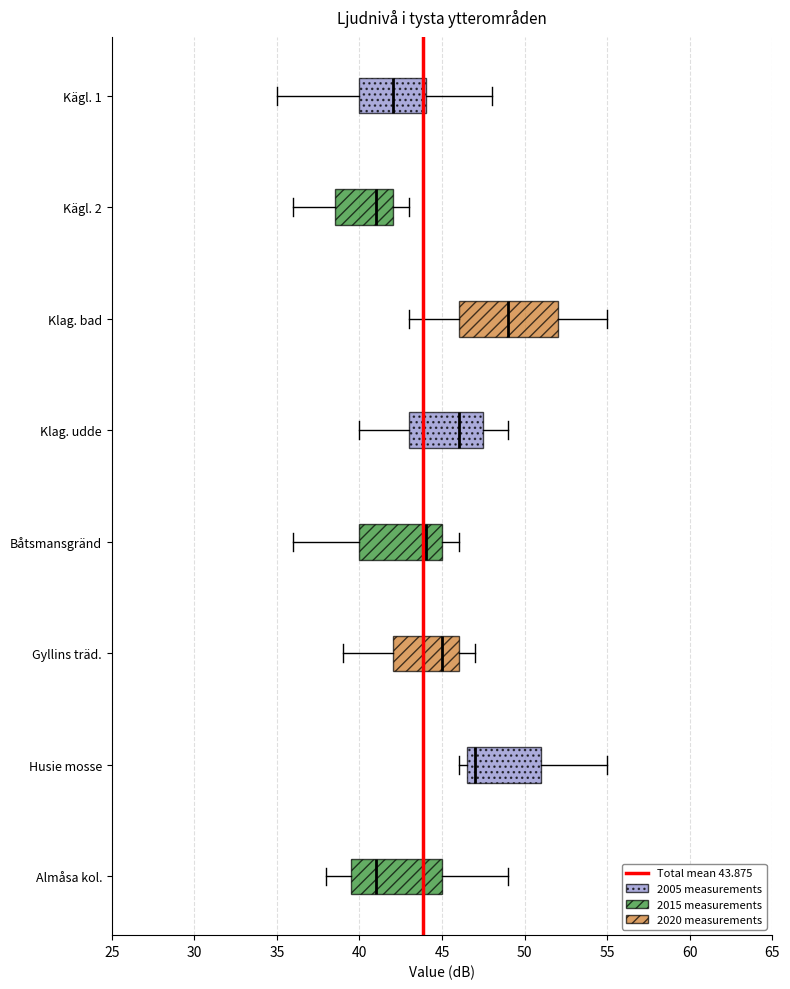

Reading bottom to top, read every box against the x-axis: the position of its median line, the range the box covers, and the ends of its whiskers. The values are not printed on the chart, so give them approximately, as read against the axis.

Almåsa kol.: median 41.0, box 39.5 to 45.0, whiskers 38.0 to 49.0
Husie mosse: median 47.0, box 46.5 to 51.0, whiskers 46.0 to 55.0
Gyllins träd.: median 45.0, box 42.0 to 46.0, whiskers 39.0 to 47.0
Båtsmansgränd: median 44.0, box 40.0 to 45.0, whiskers 36.0 to 46.0
Klag. udde: median 46.0, box 43.0 to 47.5, whiskers 40.0 to 49.0
Klag. bad: median 49.0, box 46.0 to 52.0, whiskers 43.0 to 55.0
Kägl. 2: median 41.0, box 38.5 to 42.0, whiskers 36.0 to 43.0
Kägl. 1: median 42.0, box 40.0 to 44.0, whiskers 35.0 to 48.0